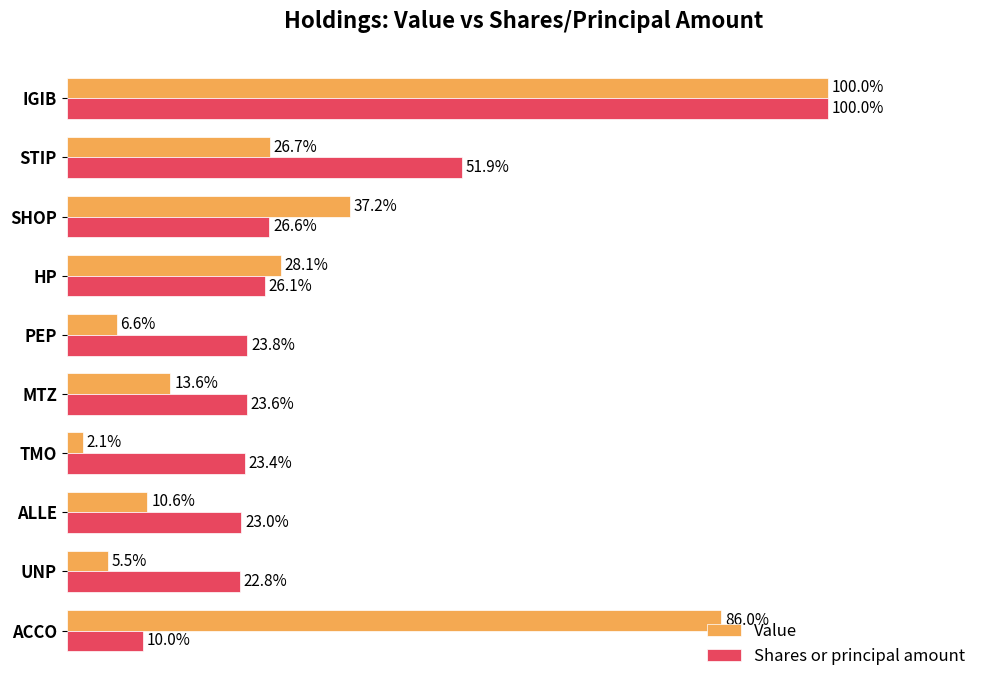

Which category has the highest value in the Value series?

IGIB